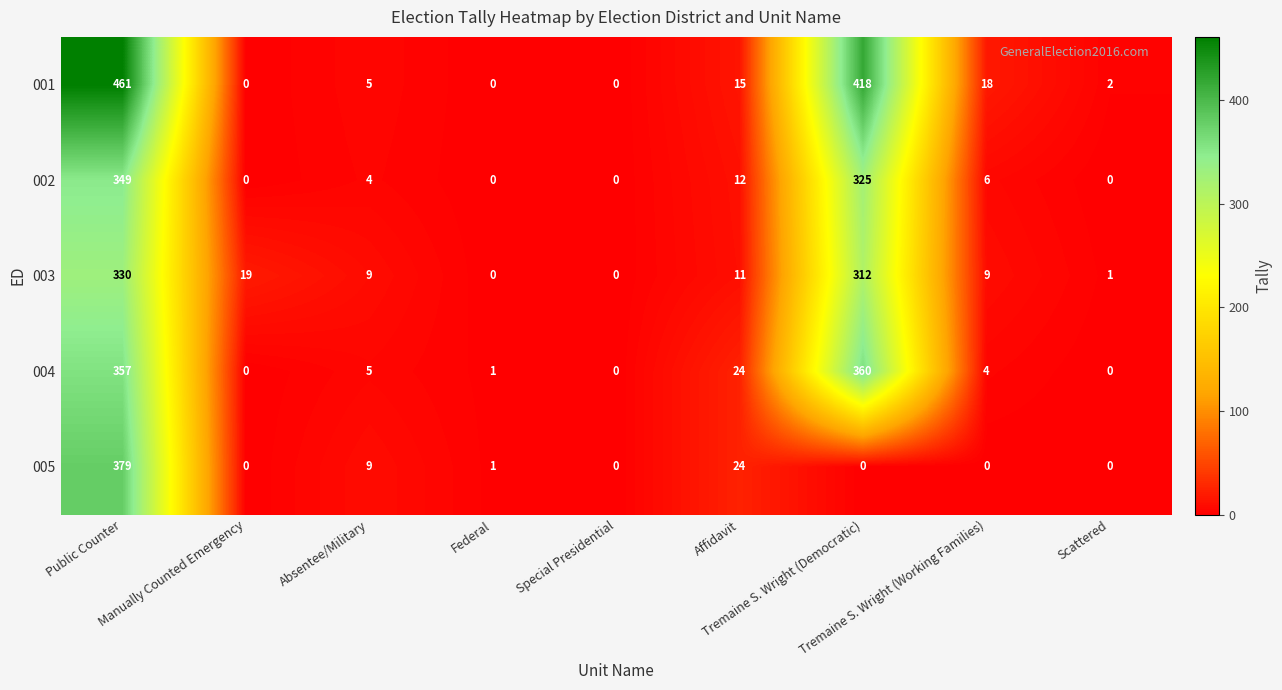

Which series has the widest spread of values?

001